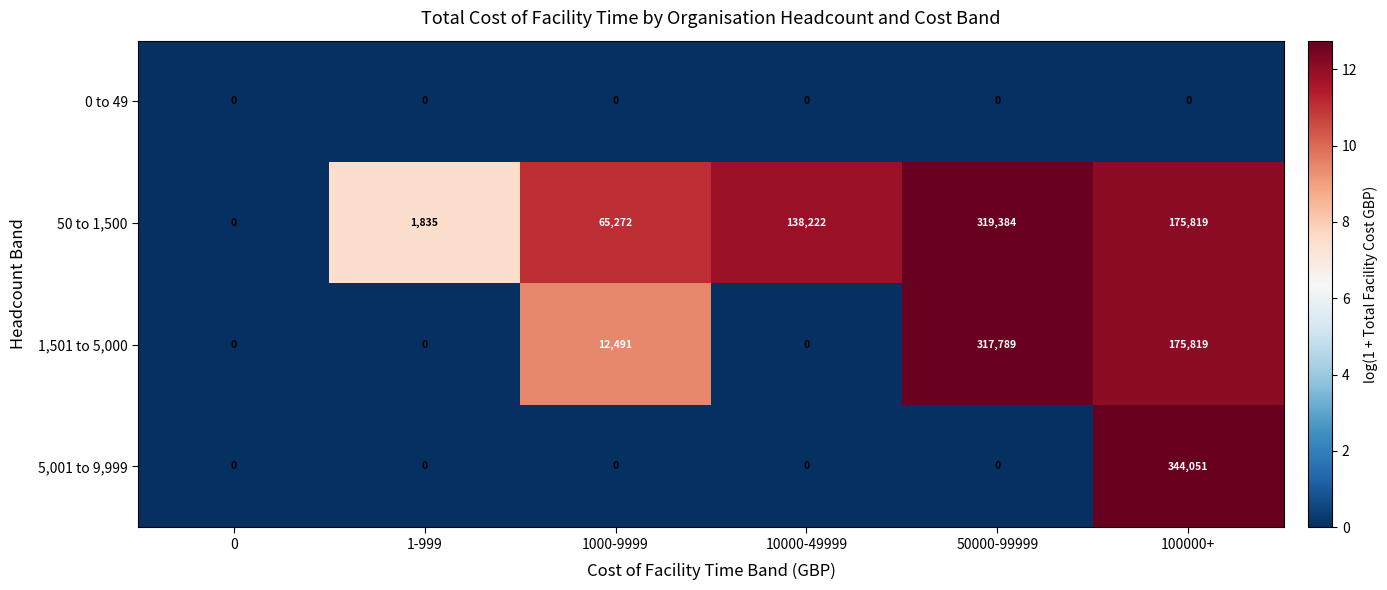

How many positive values does the 5,001 to 9,999 series have?

1